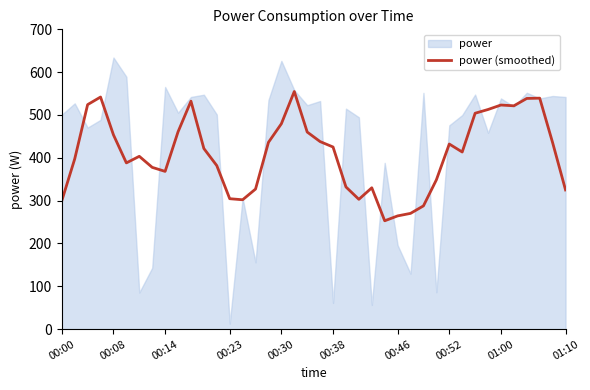

What is the minimum value for power (smoothed)?

253.0